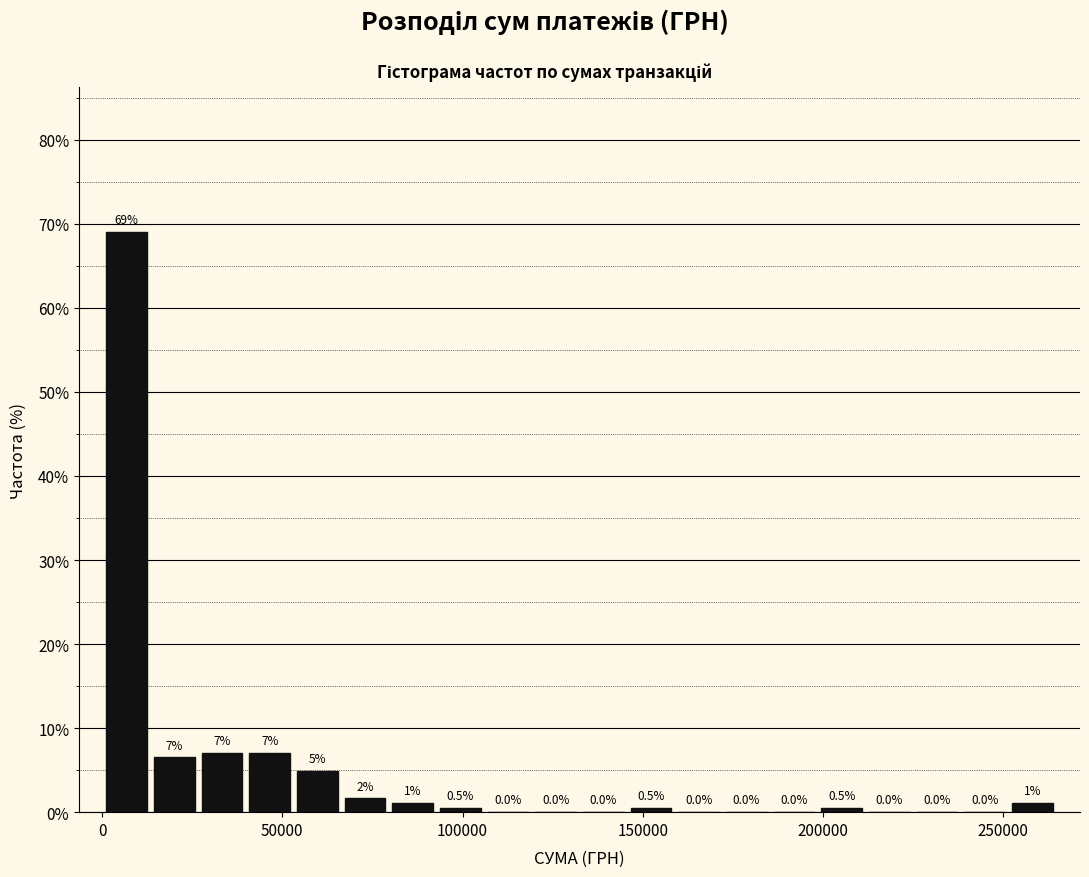

Around what value on the x-axis is the tallest bar? Give the approximate position of its centre, as read against the axis.

5000